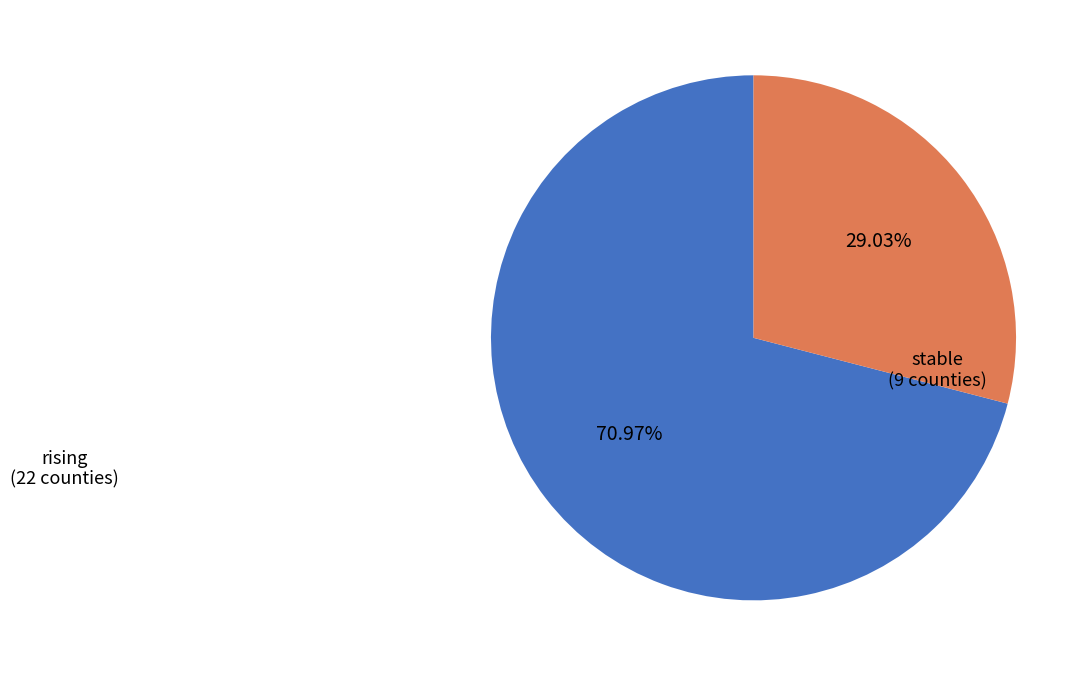

Is it true that stable is 35% of the pie?

False